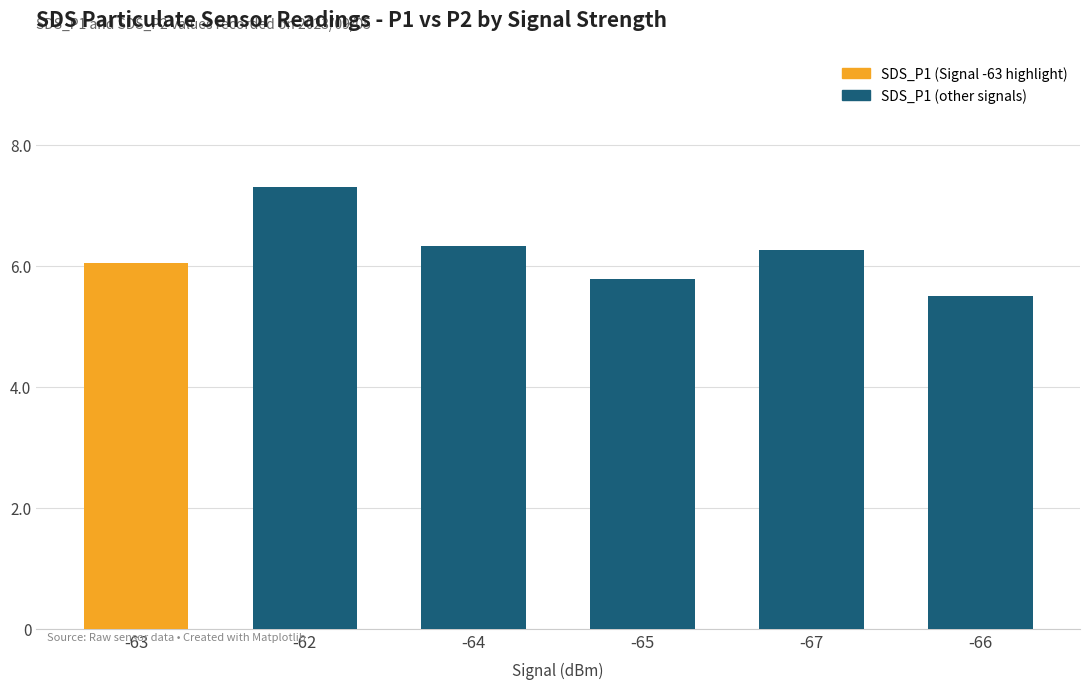

What is the ratio of the value at -65 to the value at -63?

1.0